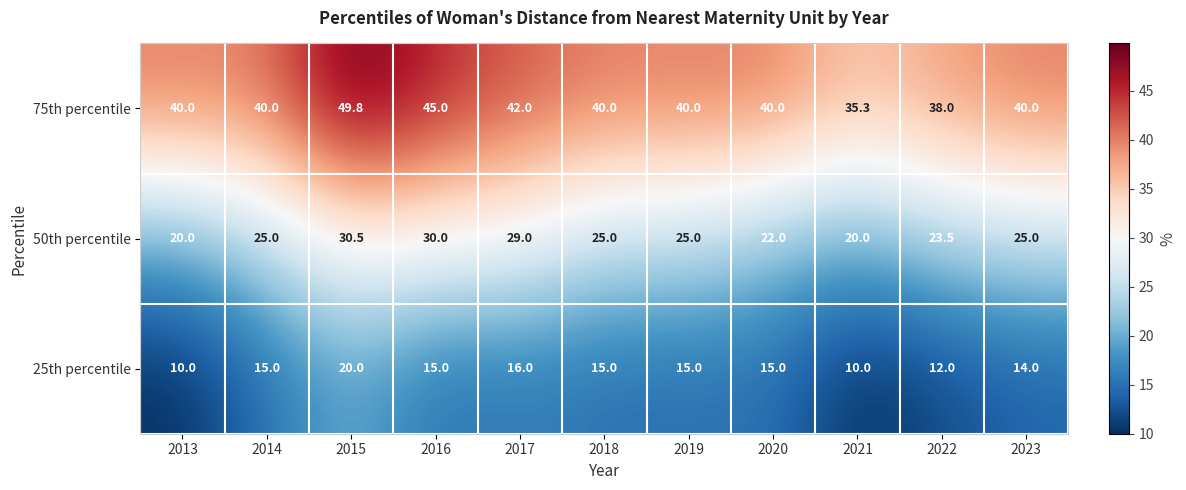

The value of 50th percentile at 2020 is 22.0. True or false?

True